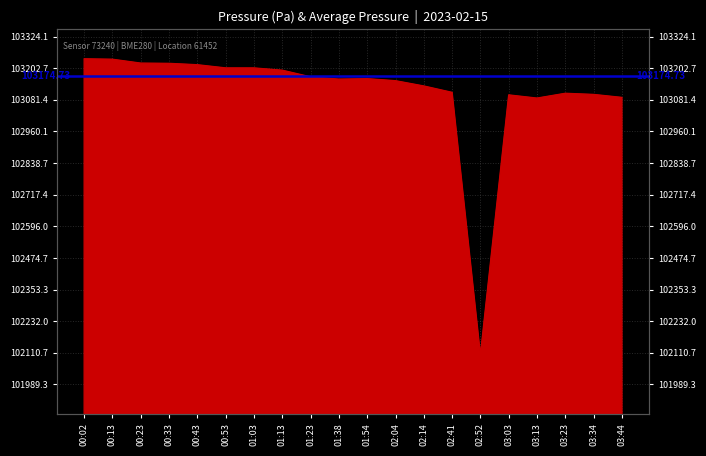

At which category does the chart reach its minimum across all series?

02:52